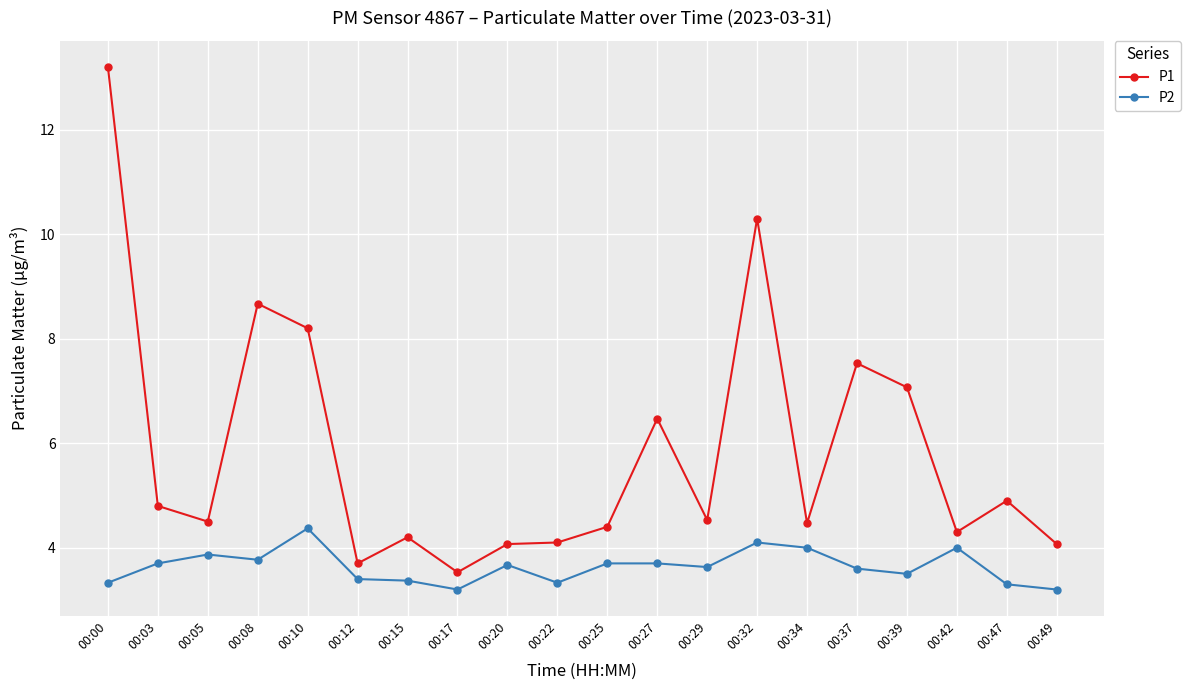

Which series changed the most between 00:08 and 00:37?

P1